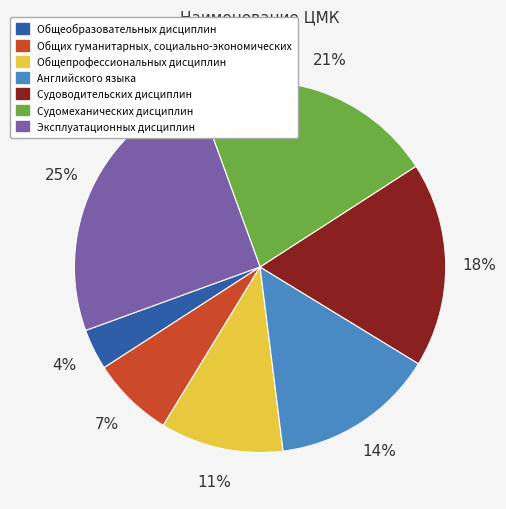

Which has a higher value, Судоводительских дисциплин or Общеобразовательных дисциплин?

Судоводительских дисциплин